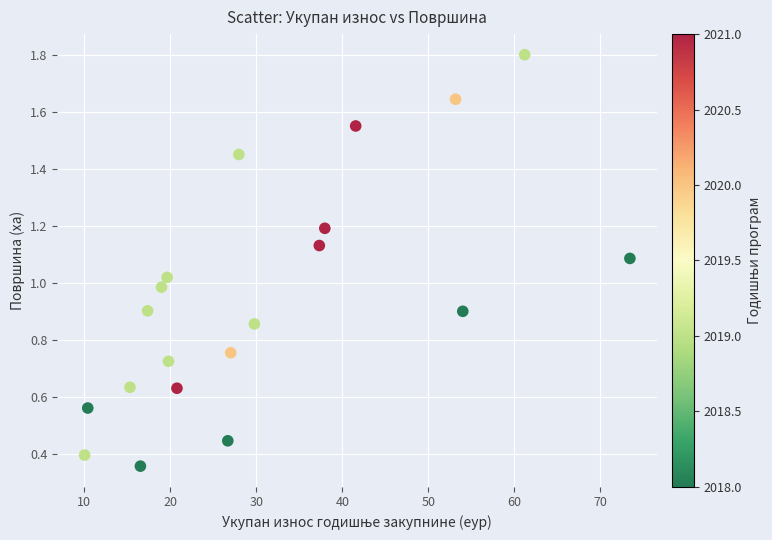

What is the range of X values (max minus min)?

63.4